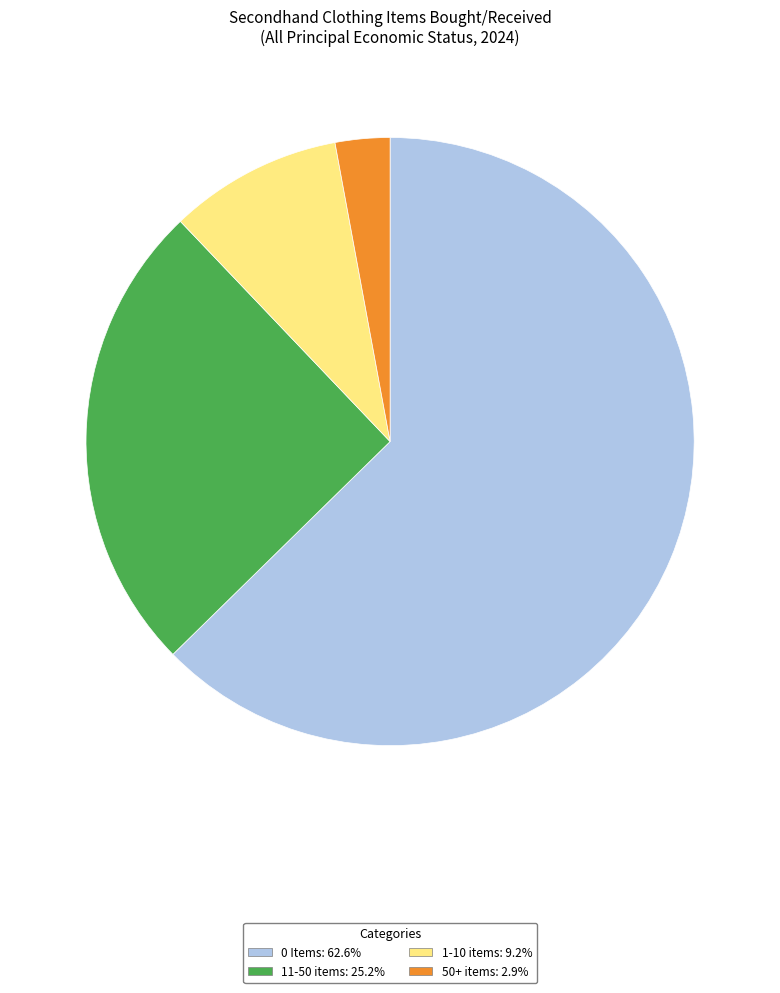

Combined, do 0 Items: 62.6% and 1-10 items: 9.2% account for over 50%?

Yes